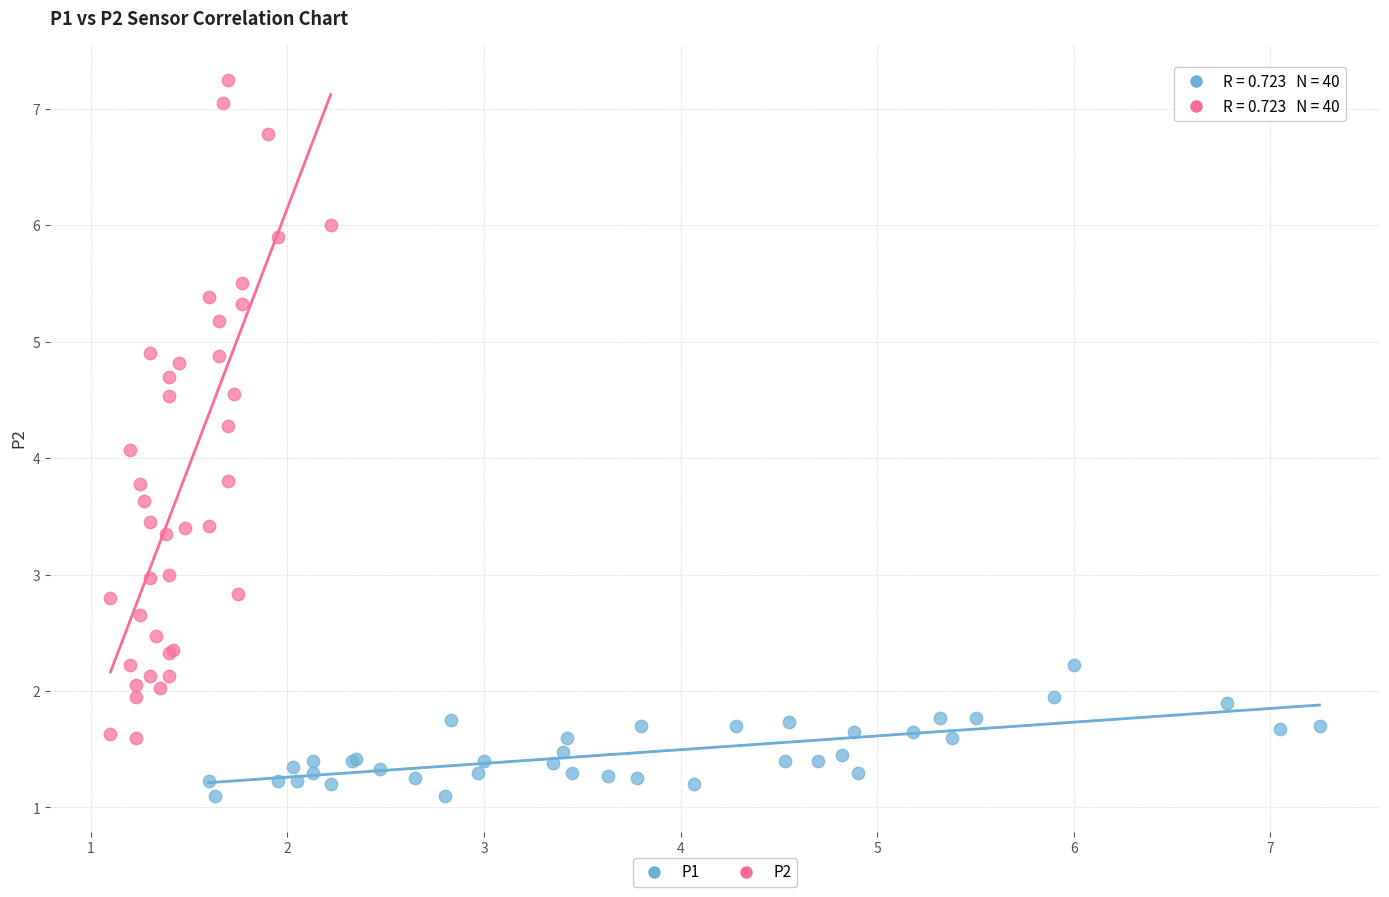

Which series contains the lowest Y value?

P1